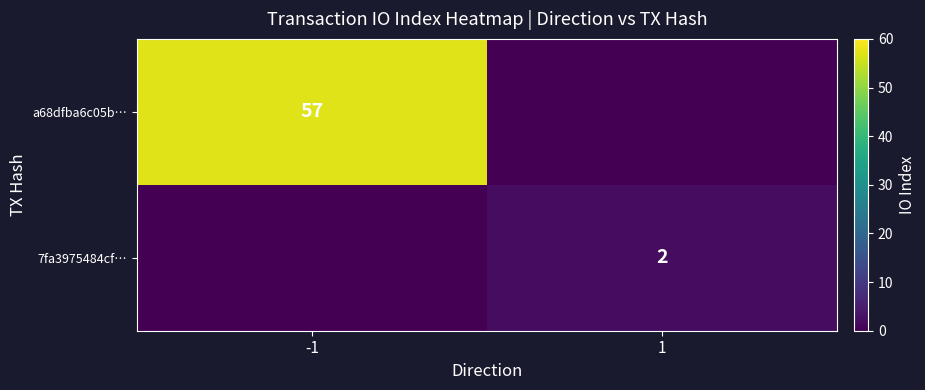

How many data points does each series have?

2